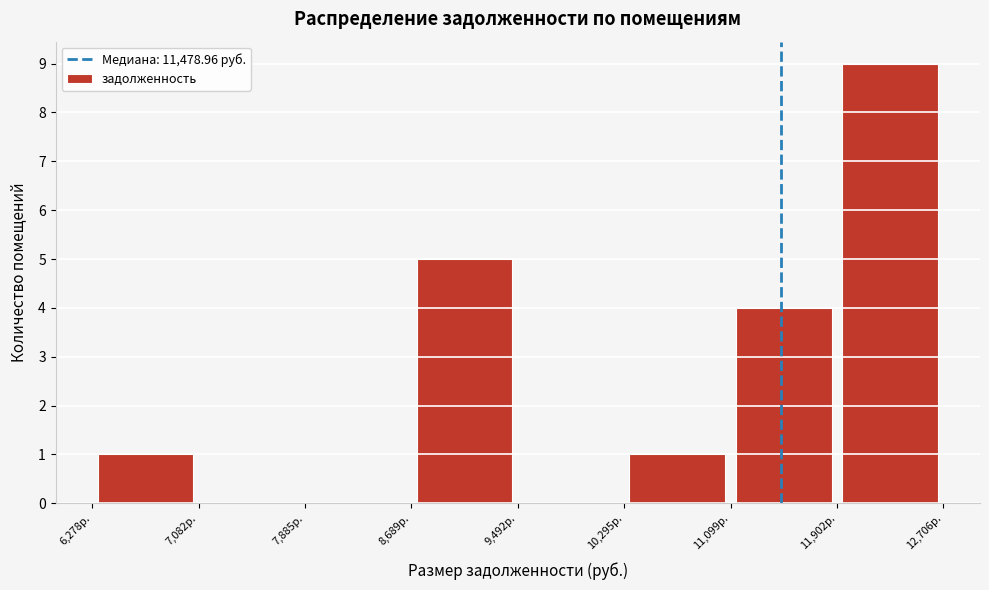

Reading left to right, transcribe this chart: for each bar, give the range it covers on the x-axis and its height. Neither the bar edges nor the heights are printed on the chart, so give them approximately, as read against the axes.

6300 to 7100: 1
7100 to 7900: 0
7900 to 8700: 0
8700 to 9500: 5
9500 to 10300: 0
10300 to 11100: 1
11100 to 11900: 4
11900 to 12700: 9